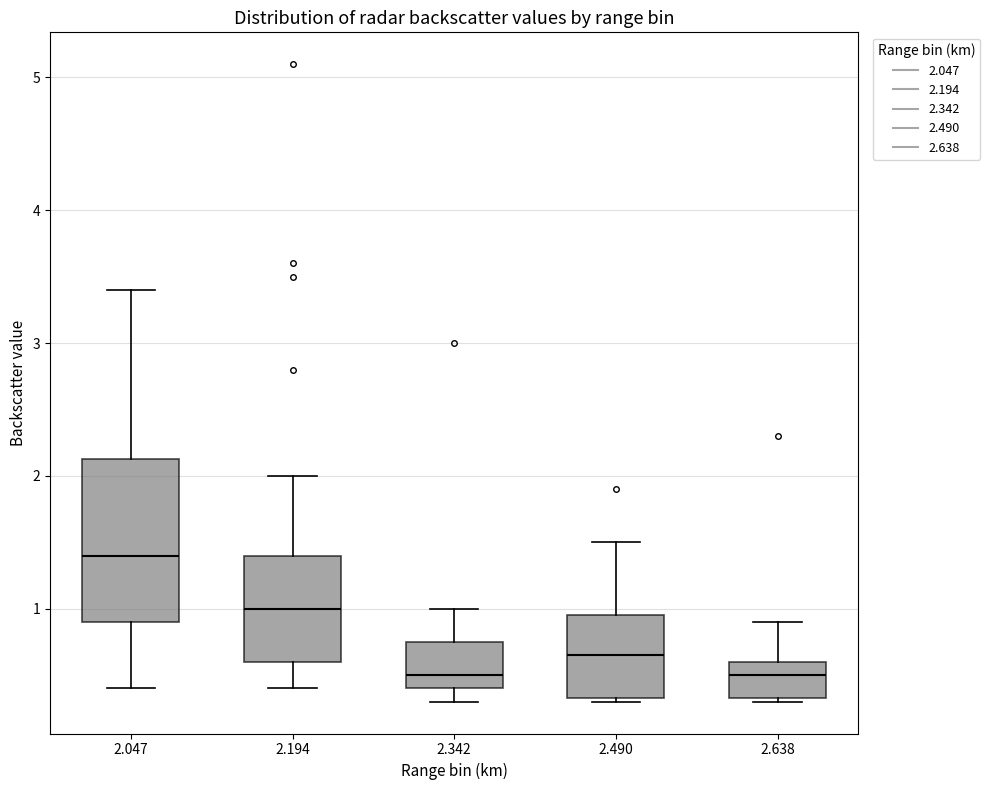

Which box is the tallest, from its lower edge to its upper edge?

2.047